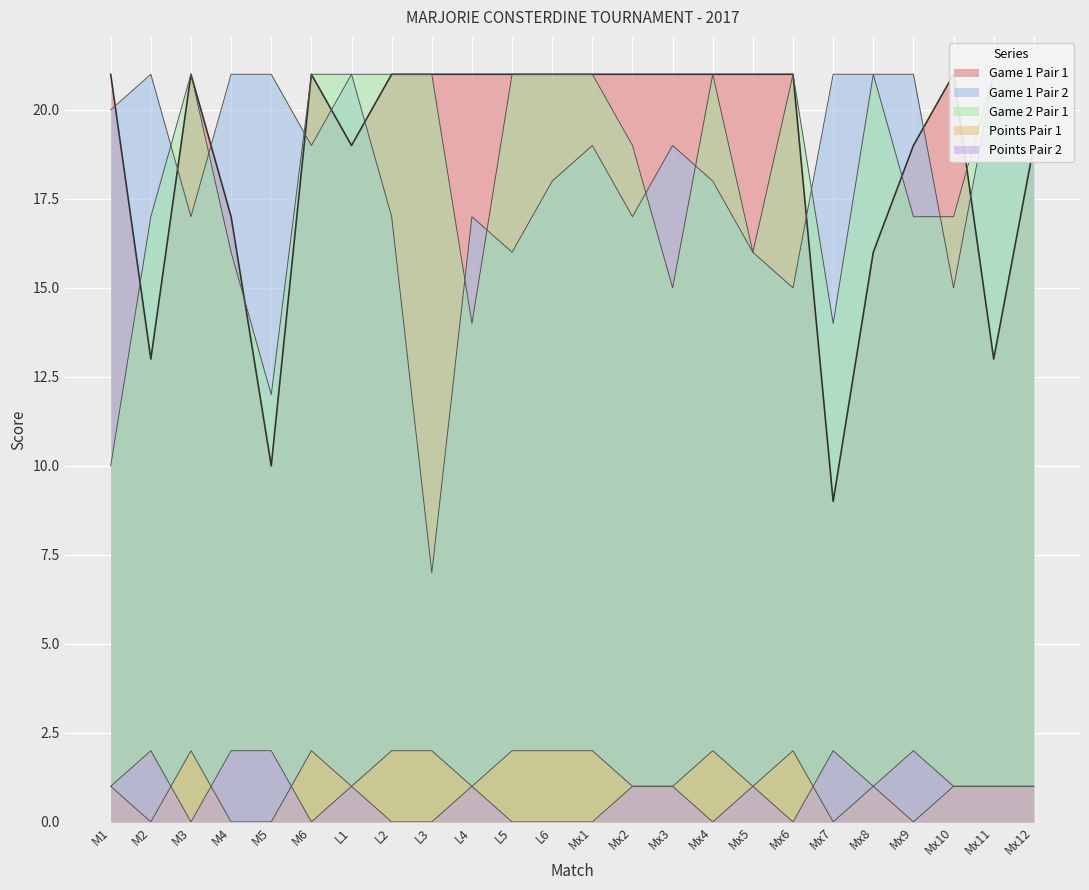

How many values in the Game 1 Pair 2 series are below 19?

11